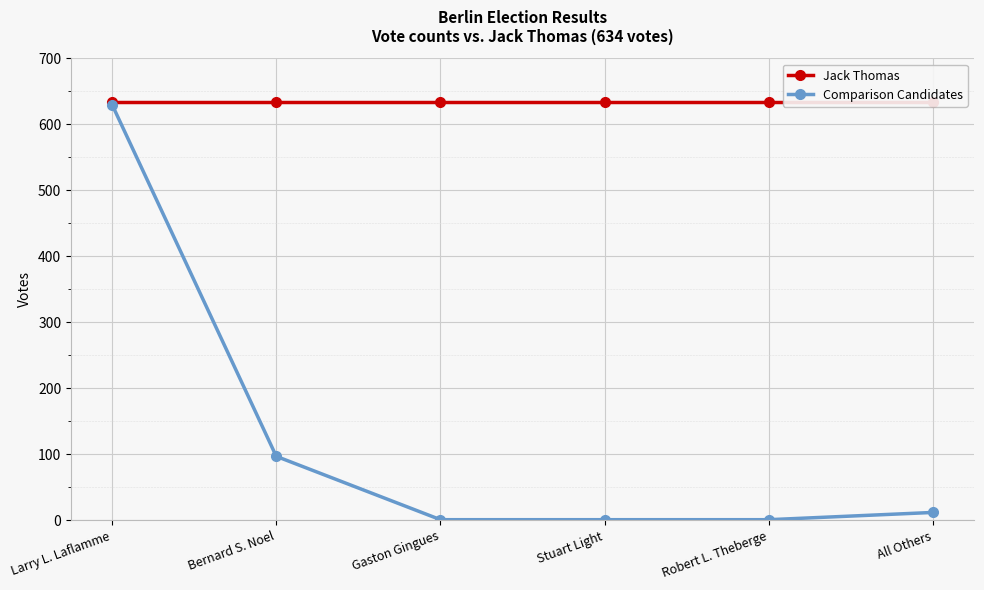

Reading left to right, transcribe all the data shown in this chart.

Jack Thomas: Larry L. Laflamme=634	Bernard S. Noel=634	Gaston Gingues=634	Stuart Light=634	Robert L. Theberge=634	All Others=634
Comparison Candidates: Larry L. Laflamme=630	Bernard S. Noel=97	Gaston Gingues=1	Stuart Light=1	Robert L. Theberge=1	All Others=12